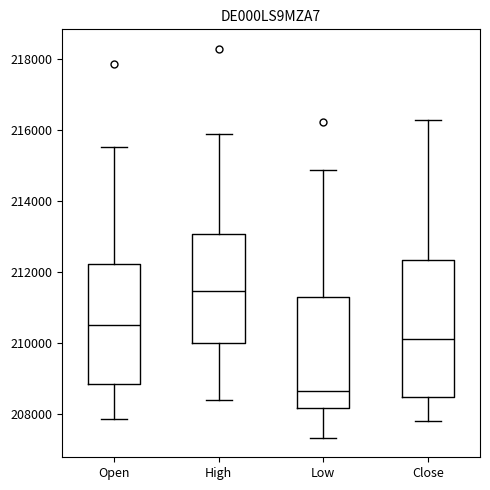

Reading left to right, transcribe this box plot: for each box, give where its median line is, the range the box spans, and where its two whiskers end, as read against the y-axis. The values are not printed on the chart, so give them approximately, as read against the axis.

Open: median 210600, box 208800 to 212200, whiskers 207800 to 215600
High: median 211400, box 210000 to 213000, whiskers 208400 to 216000
Low: median 208600, box 208200 to 211400, whiskers 207400 to 214800
Close: median 210200, box 208400 to 212400, whiskers 207800 to 216400